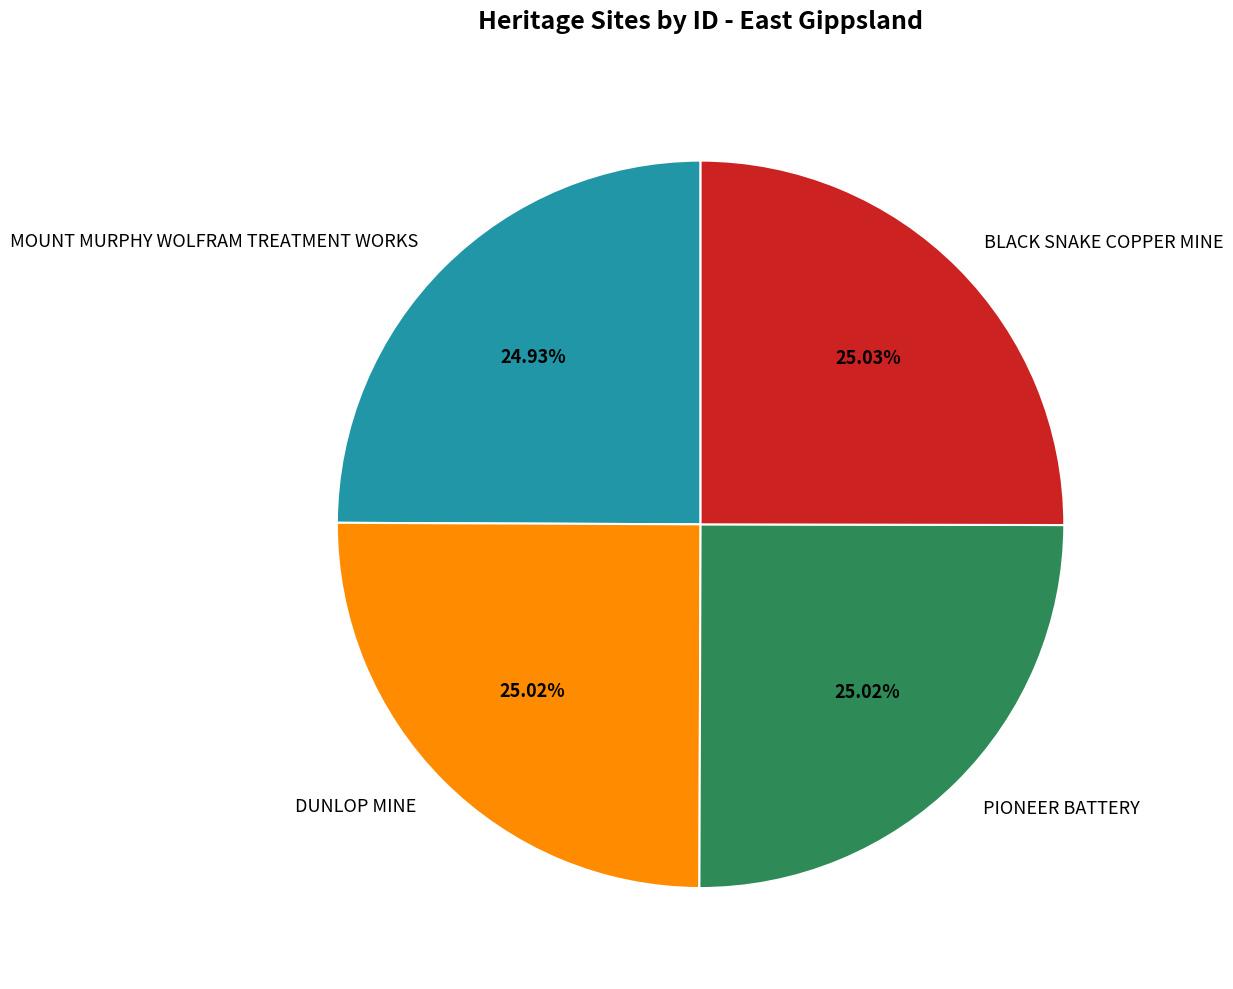

How much of the chart is everything except DUNLOP MINE?

75.0%